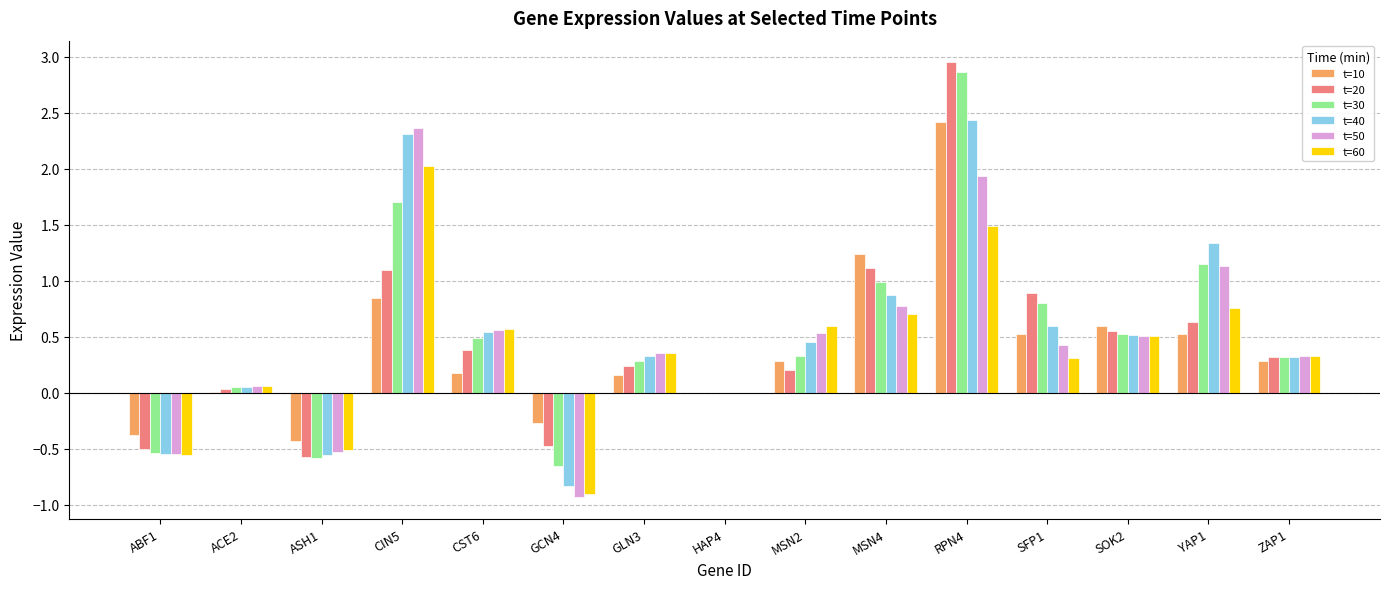

At which label does t=30 first exceed 0?

ACE2